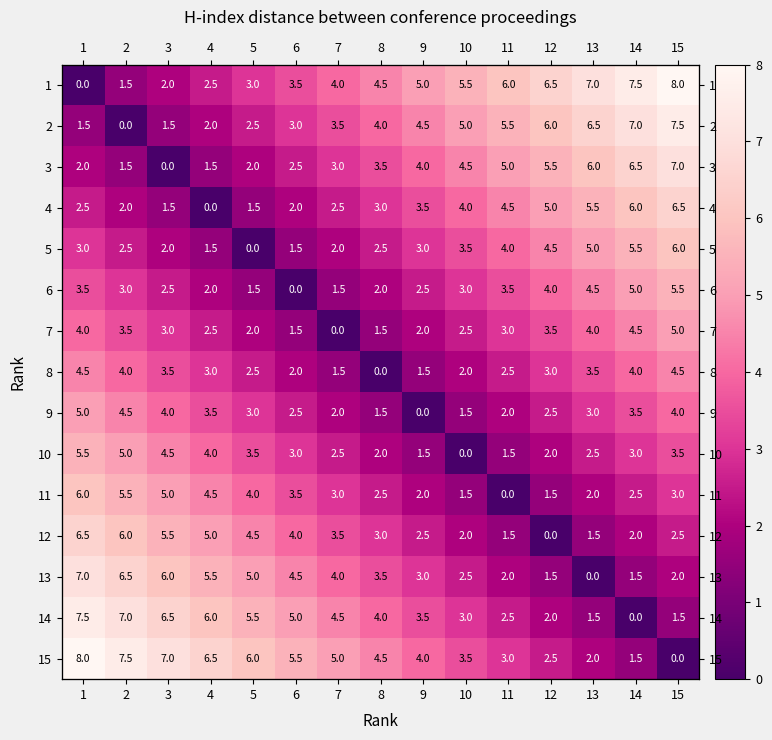

Which series has the largest total across all categories?

1